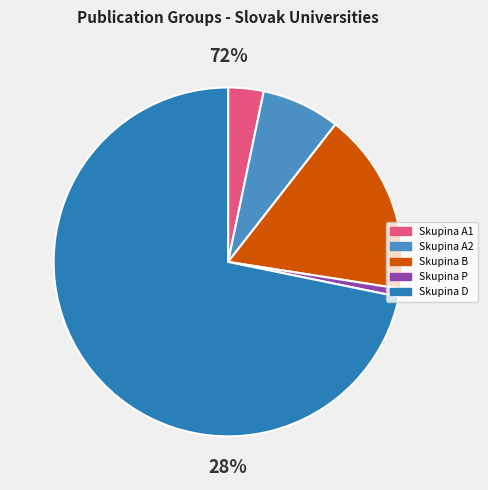

True or false: Skupina D accounts for 57% of the total.

False